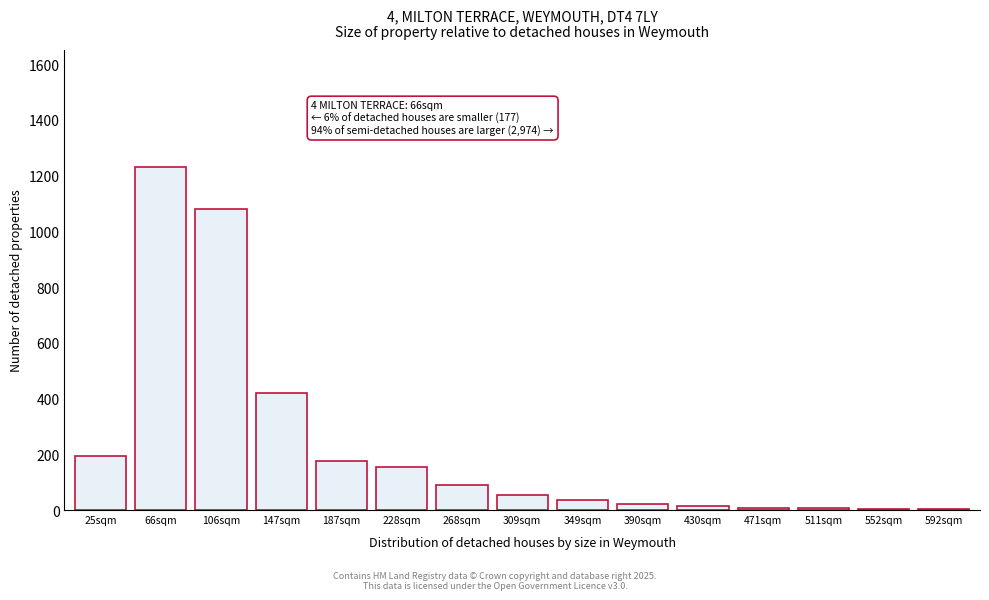

Where is the data nearest to the value 616?

147sqm